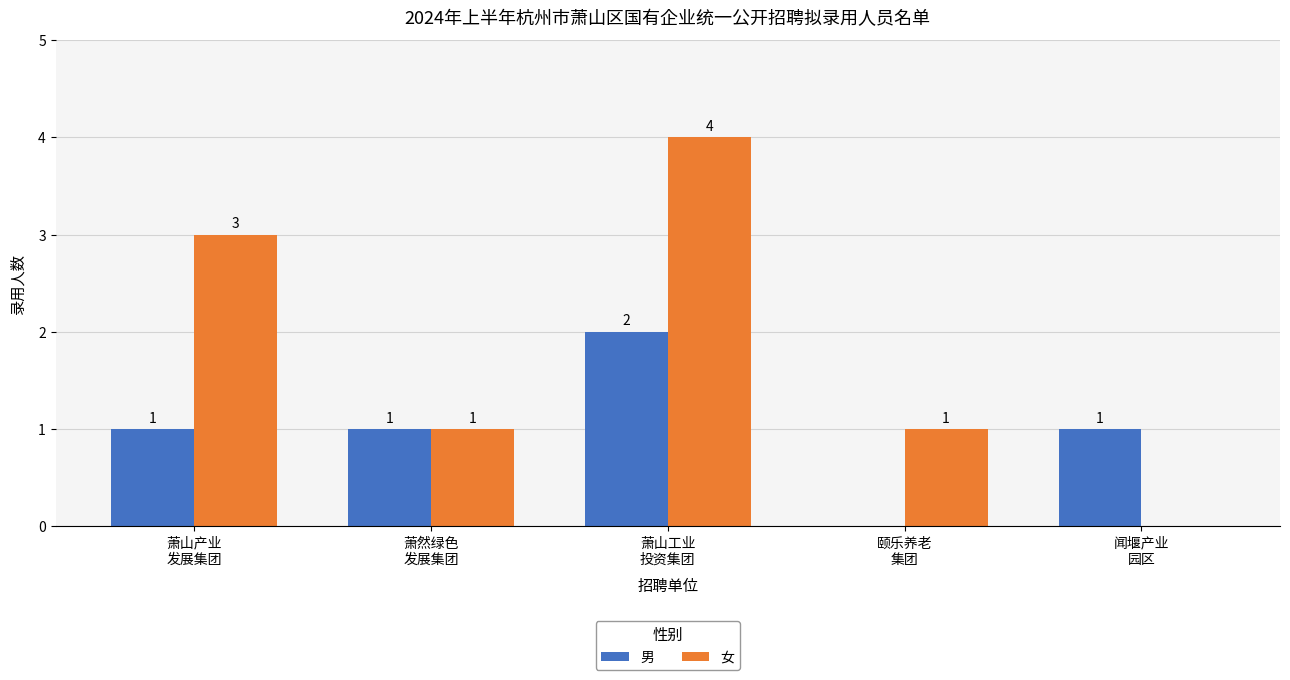

What are all the series names shown in the legend?

男, 女